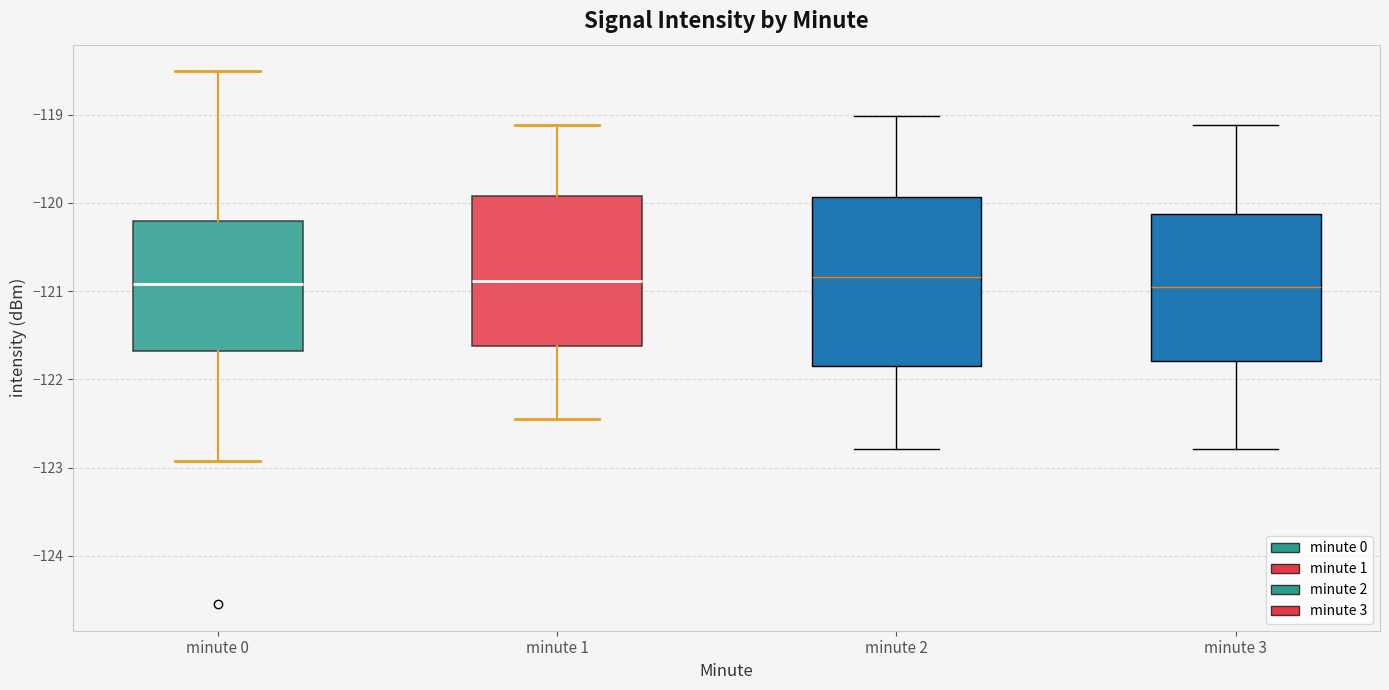

Reading left to right, transcribe this box plot: for each box, give where its median line is, the range the box spans, and where its two whiskers end, as read against the y-axis. The values are not printed on the chart, so give them approximately, as read against the axis.

minute 0: median -120.9, box -121.7 to -120.2, whiskers -122.9 to -118.5
minute 1: median -120.9, box -121.6 to -119.9, whiskers -122.4 to -119.1
minute 2: median -120.8, box -121.8 to -119.9, whiskers -122.8 to -119.0
minute 3: median -121.0, box -121.8 to -120.1, whiskers -122.8 to -119.1